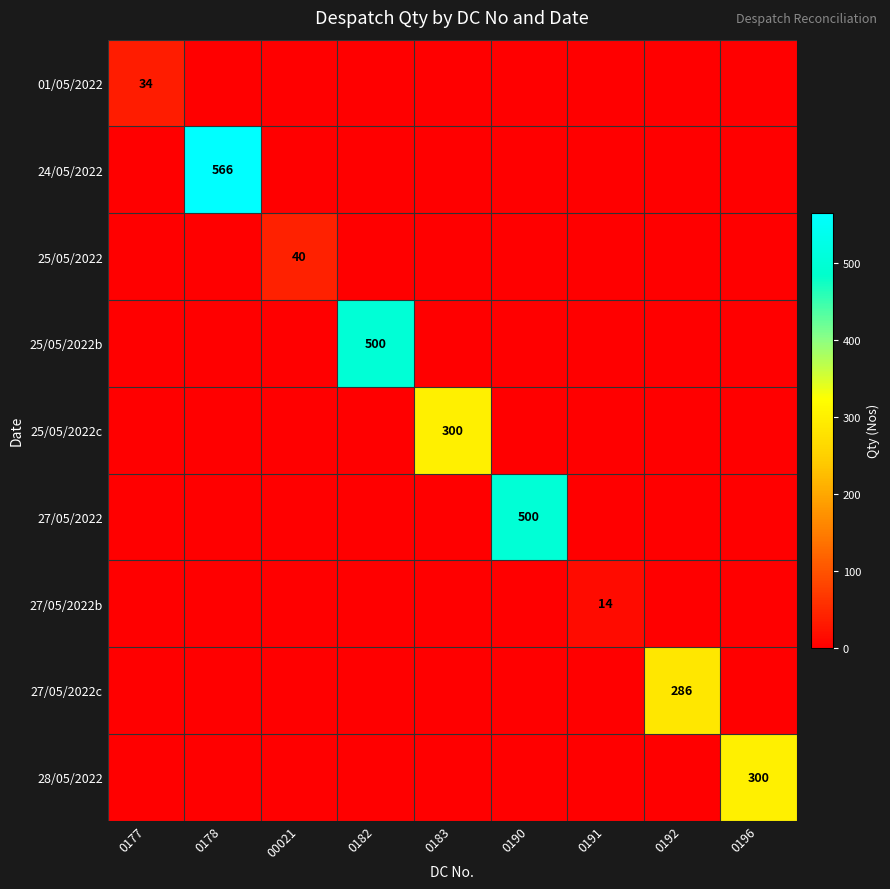

The value of 01/05/2022 at 0177 is 34. True or false?

True